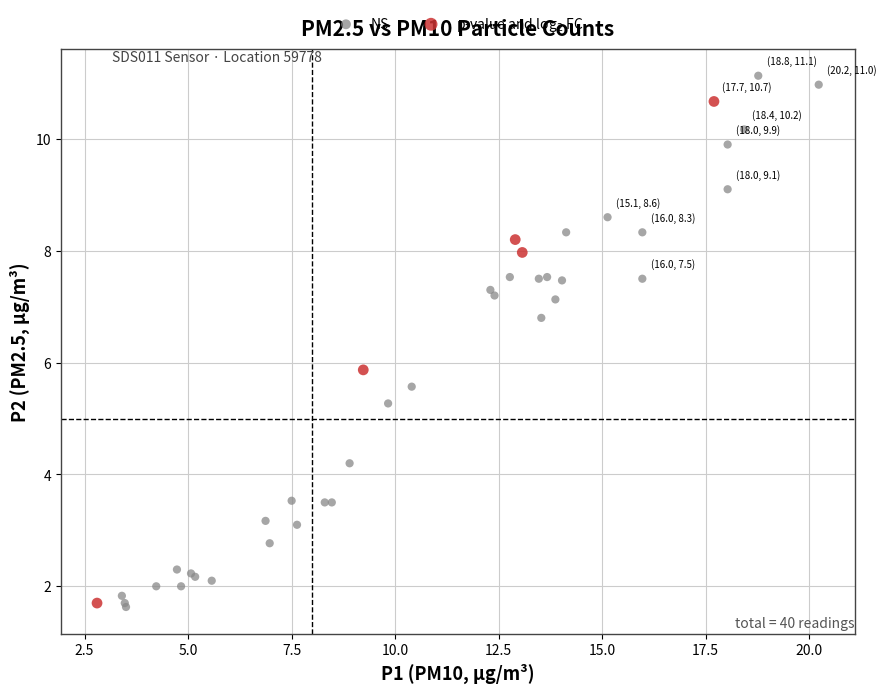

Which series contains the highest Y value?

NS